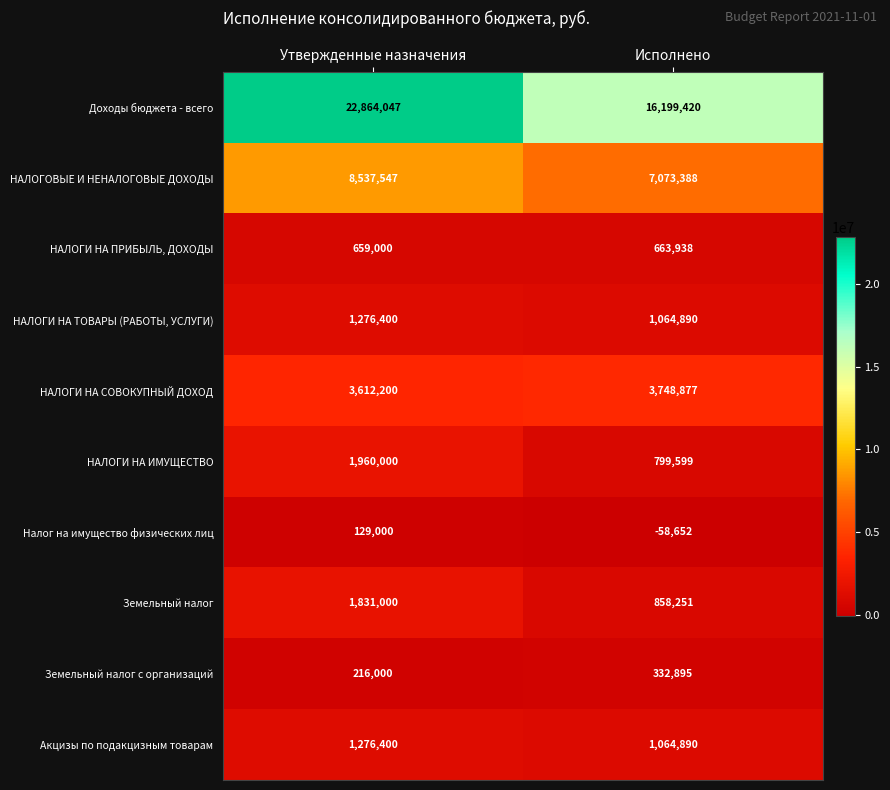

Read the НАЛОГИ НА ПРИБЫЛЬ, ДОХОДЫ value at Исполнено, to the nearest 10.

663940